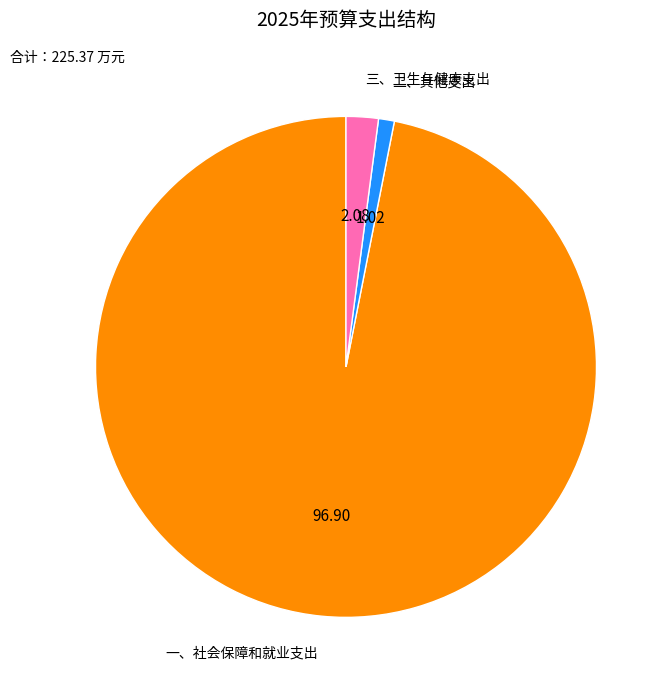

What is the majority slice?

一、社会保障和就业支出